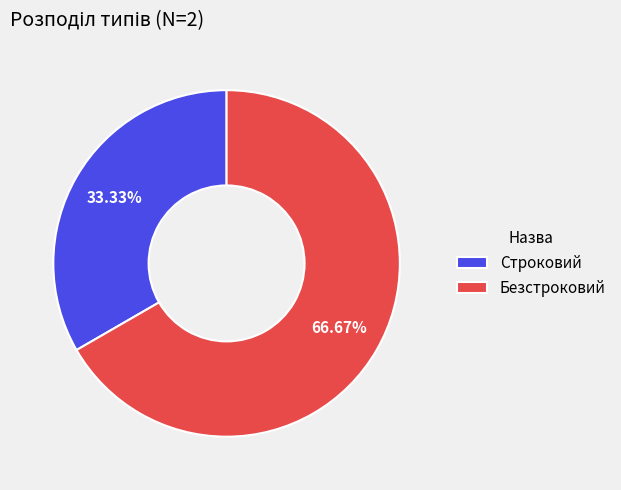

Which has a higher value, Безстроковий or Строковий?

Безстроковий